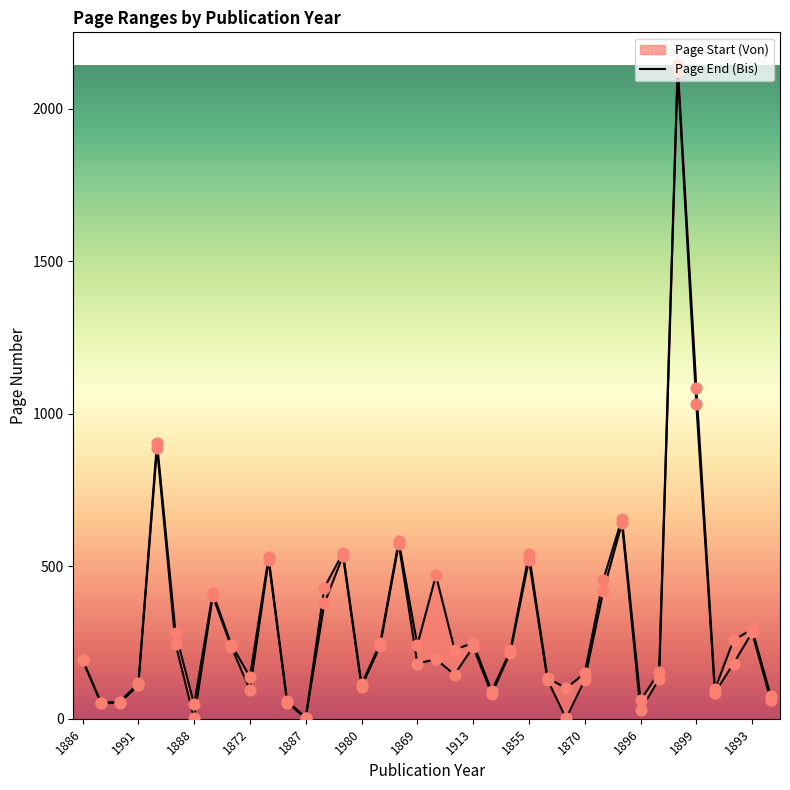

Is the value of Seite Von line at 26 greater than the value of Seite Bis line at 26?

No